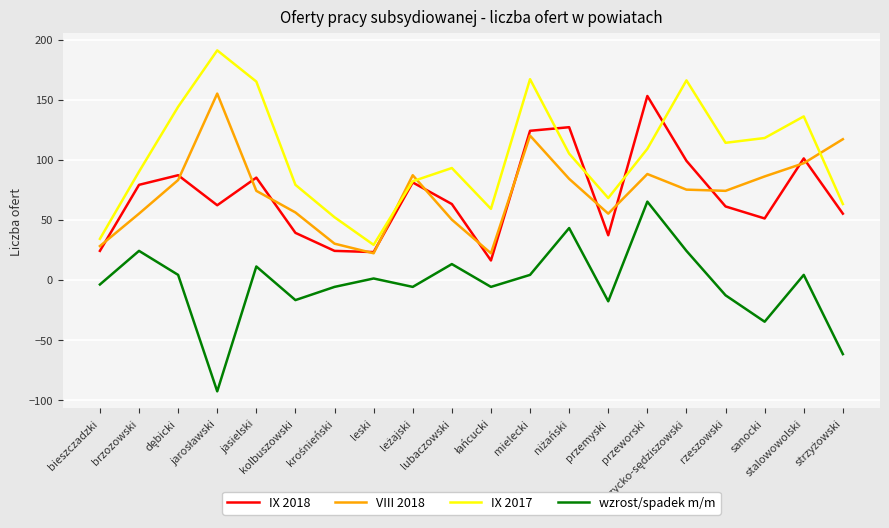

What is the lowest value of the IX 2017 series?

29